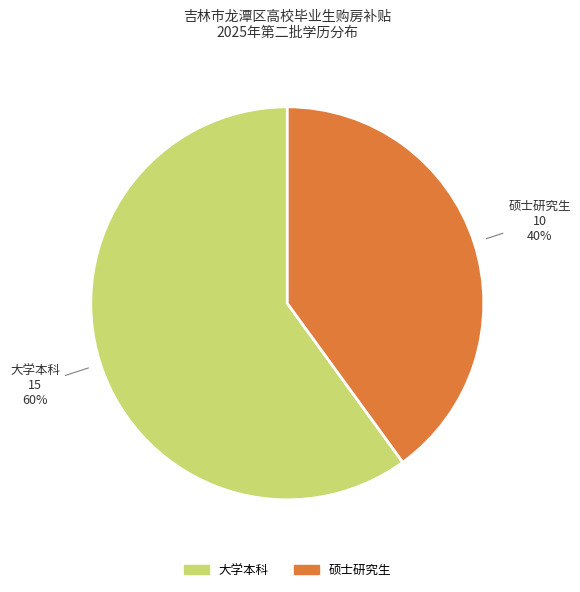

Do 硕士研究生 and 大学本科 together represent more than half of the pie?

Yes